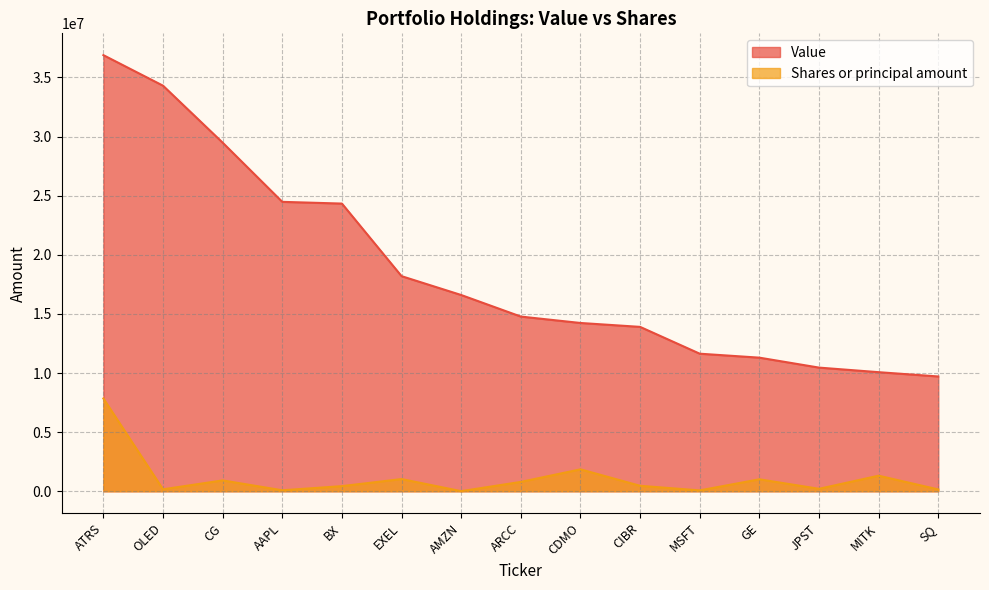

What is the difference between the Shares or principal amount values at BX and AMZN?

425970